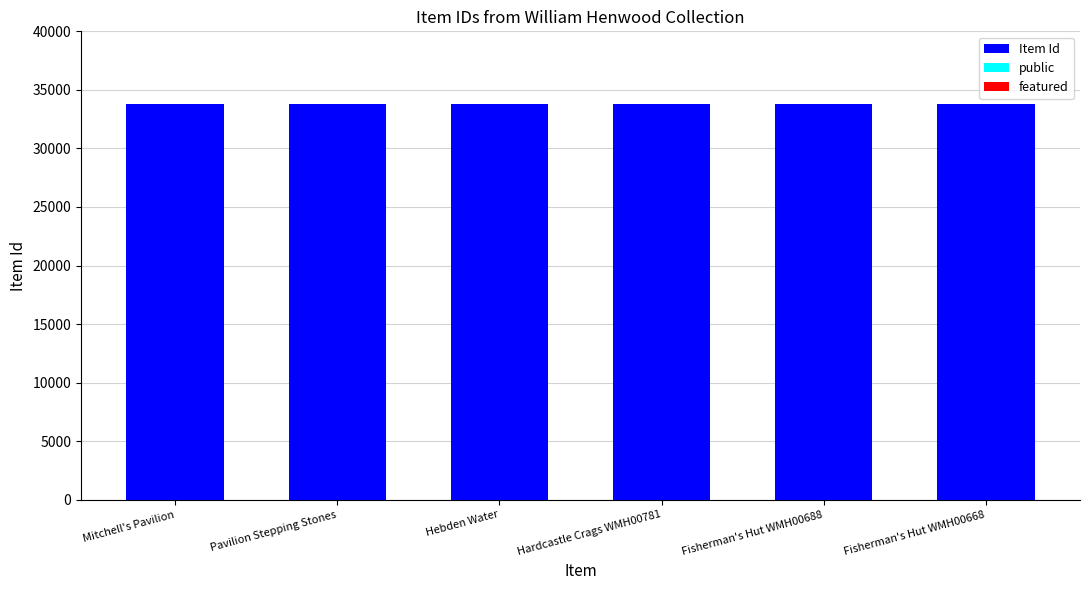

What is the value of the Item Id bar at the 2nd from the left?

33802